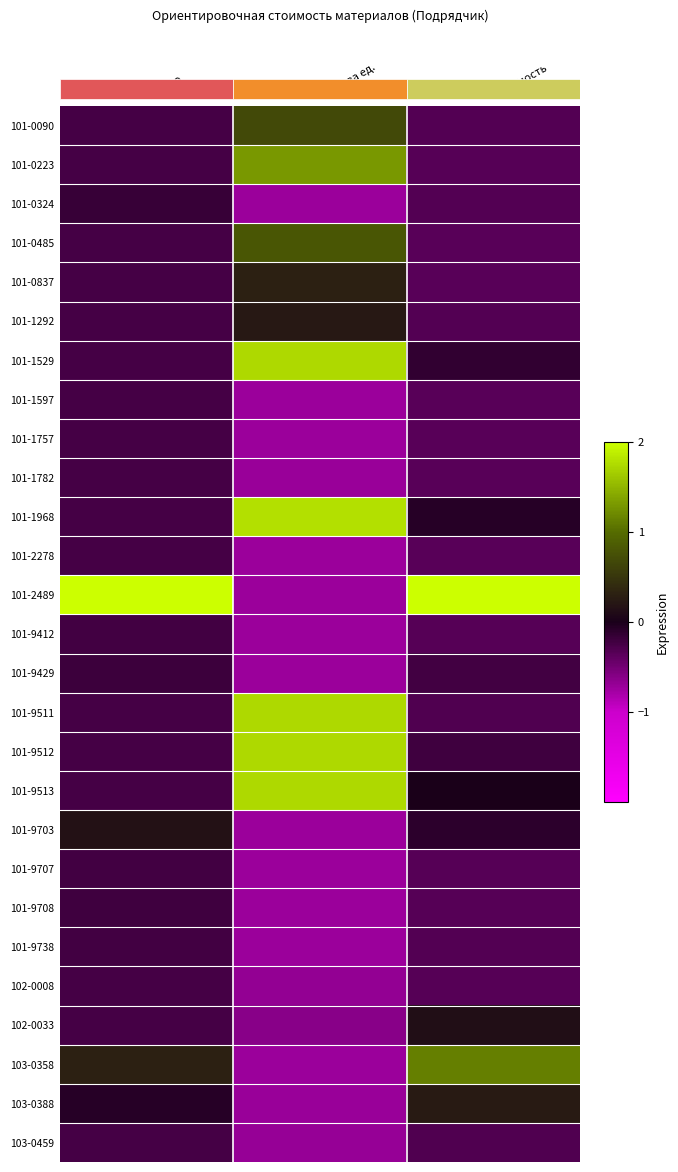

Reading left to right, list all the values displayed in this chart.

101-0090: Кол-во=-0.2	Цена за ед.=0.7	Стоимость=-0.3
101-0223: Кол-во=-0.2	Цена за ед.=1.3	Стоимость=-0.3
101-0324: Кол-во=-0.2	Цена за ед.=-0.7	Стоимость=-0.3
101-0485: Кол-во=-0.2	Цена за ед.=0.8	Стоимость=-0.3
101-0837: Кол-во=-0.2	Цена за ед.=0.3	Стоимость=-0.3
101-1292: Кол-во=-0.2	Цена за ед.=0.2	Стоимость=-0.3
101-1529: Кол-во=-0.2	Цена за ед.=1.7	Стоимость=-0.1
101-1597: Кол-во=-0.2	Цена за ед.=-0.7	Стоимость=-0.3
101-1757: Кол-во=-0.2	Цена за ед.=-0.7	Стоимость=-0.3
101-1782: Кол-во=-0.2	Цена за ед.=-0.7	Стоимость=-0.3
101-1968: Кол-во=-0.2	Цена за ед.=1.8	Стоимость=-0.1
101-2278: Кол-во=-0.2	Цена за ед.=-0.7	Стоимость=-0.3
101-2489: Кол-во=2.0	Цена за ед.=-0.7	Стоимость=2.0
101-9412: Кол-во=-0.2	Цена за ед.=-0.7	Стоимость=-0.3
101-9429: Кол-во=-0.2	Цена за ед.=-0.7	Стоимость=-0.2
101-9511: Кол-во=-0.2	Цена за ед.=1.7	Стоимость=-0.3
101-9512: Кол-во=-0.2	Цена за ед.=1.7	Стоимость=-0.2
101-9513: Кол-во=-0.2	Цена за ед.=1.7	Стоимость=0.0
101-9703: Кол-во=0.2	Цена за ед.=-0.7	Стоимость=-0.1
101-9707: Кол-во=-0.2	Цена за ед.=-0.7	Стоимость=-0.3
101-9708: Кол-во=-0.2	Цена за ед.=-0.7	Стоимость=-0.3
101-9738: Кол-во=-0.2	Цена за ед.=-0.7	Стоимость=-0.3
102-0008: Кол-во=-0.2	Цена за ед.=-0.7	Стоимость=-0.3
102-0033: Кол-во=-0.2	Цена за ед.=-0.6	Стоимость=0.1
103-0358: Кол-во=0.3	Цена за ед.=-0.7	Стоимость=1.1
103-0388: Кол-во=-0.1	Цена за ед.=-0.7	Стоимость=0.2
103-0459: Кол-во=-0.2	Цена за ед.=-0.7	Стоимость=-0.3